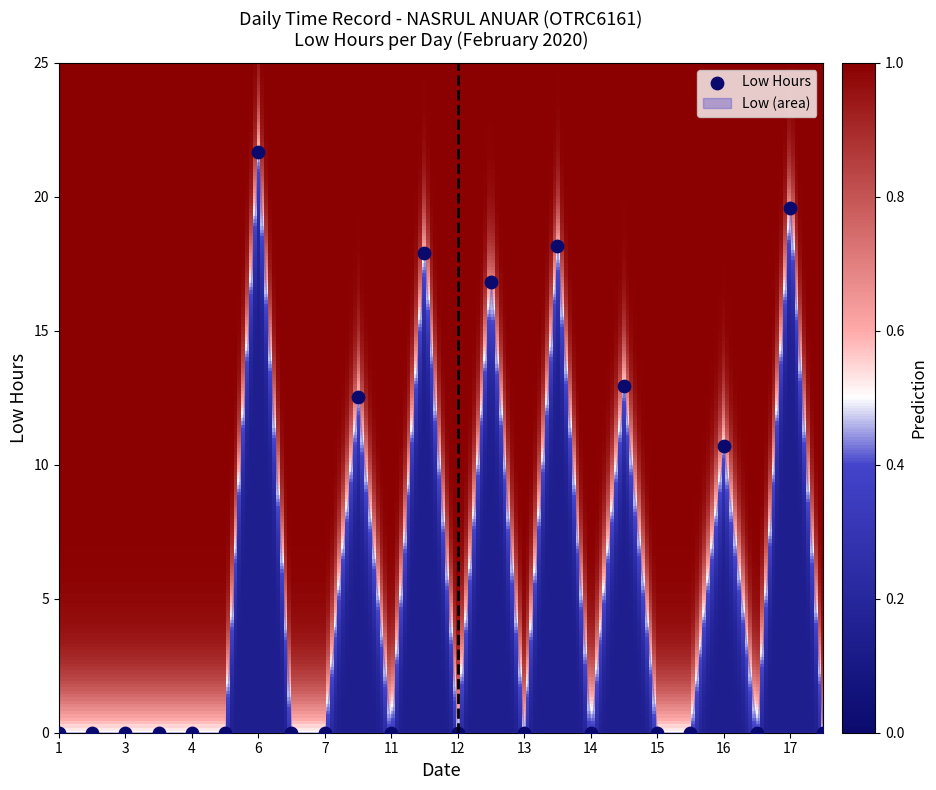

What Y value in the scatter plot is closest to 10?

10.7